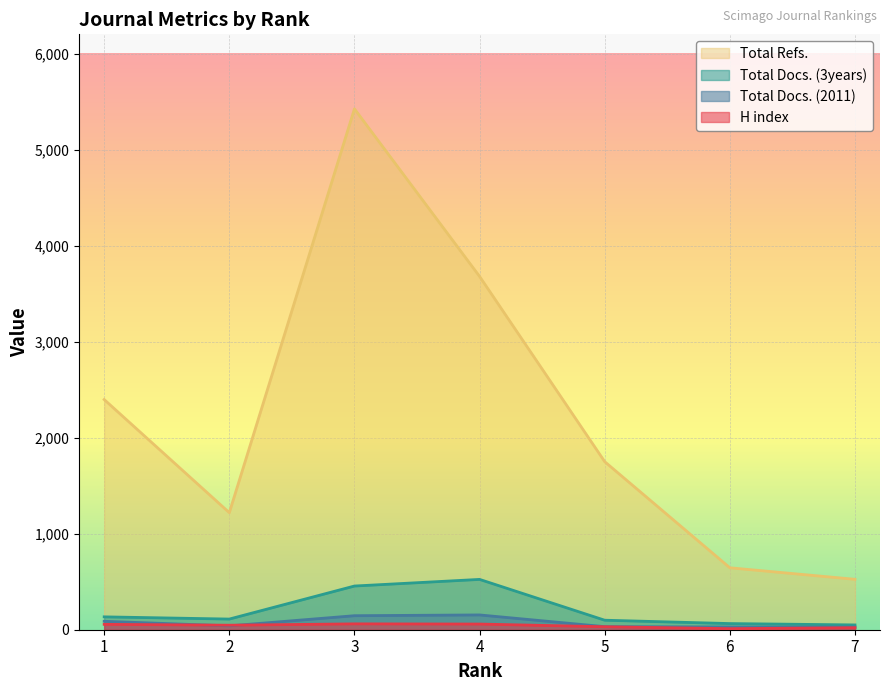

Reading left to right, list all the values displayed in this chart.

H index: 1=56	2=47	3=61	4=59	5=31	6=11	7=21
Total Docs. (2011): 1=88	2=40	3=146	4=154	5=32	6=29	7=28
Total Docs. (3years): 1=134	2=111	3=455	4=524	5=99	6=64	7=50
Total Refs.: 1=2397	2=1219	3=5424	4=3679	5=1750	6=645	7=525